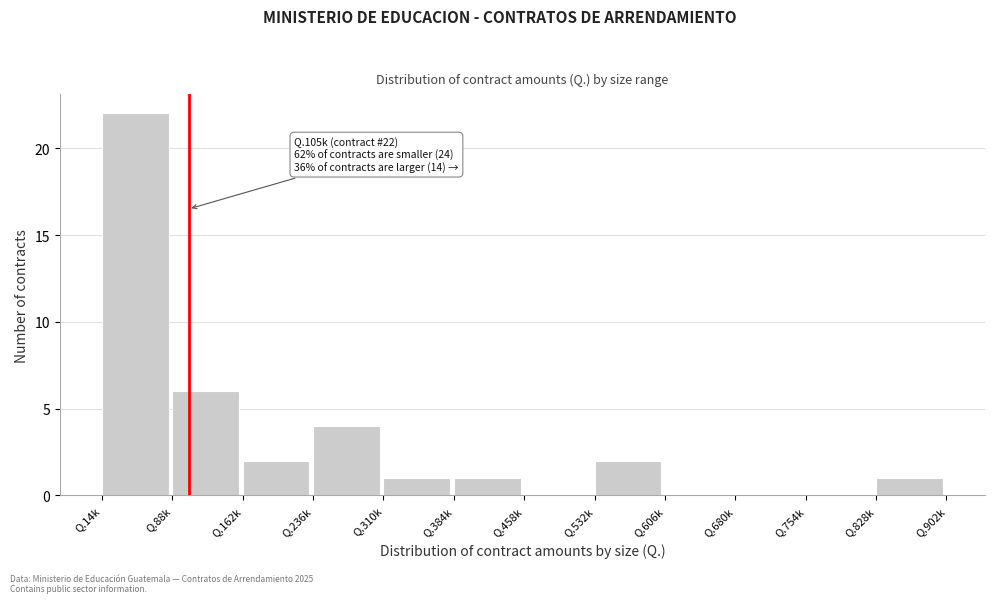

Reading left to right, extract all data points from this chart.

Q.14k=22	Q.88k=6	Q.162k=2	Q.236k=4	Q.310k=1	Q.384k=1	Q.458k=0	Q.532k=2	Q.606k=0	Q.680k=0	Q.754k=0	Q.828k=1